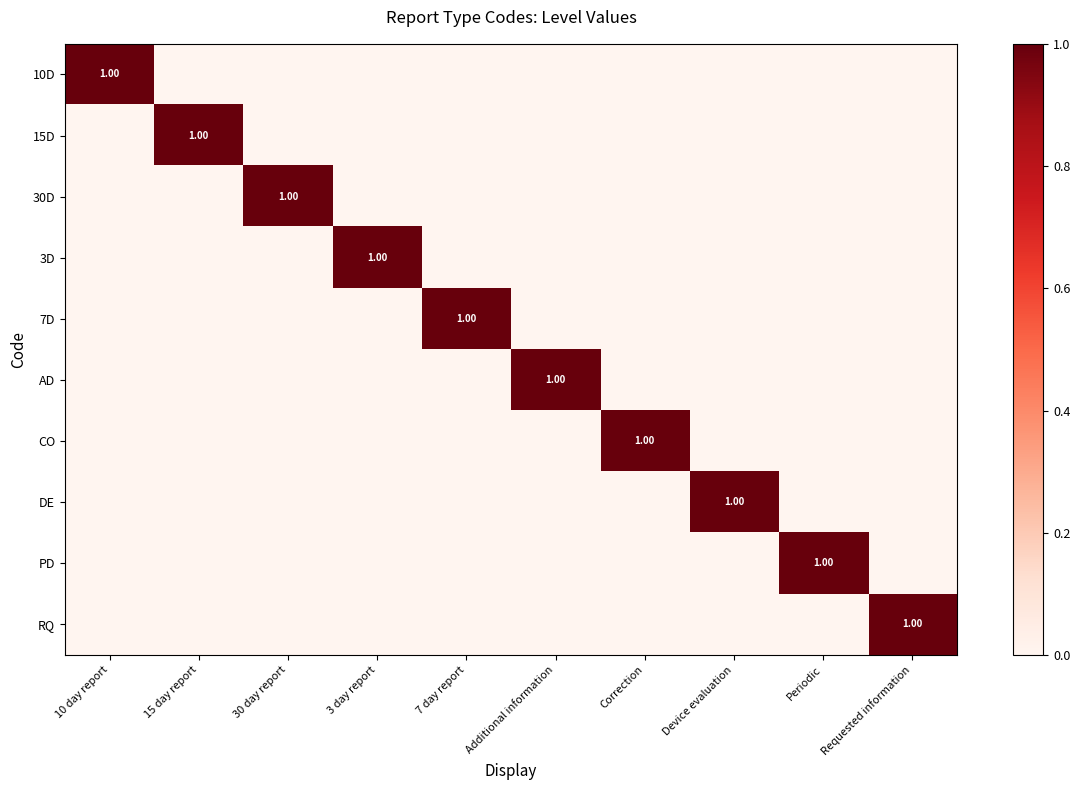

Rank the series by their maximum value, from highest to lowest.

10D, 15D, 30D, 3D, 7D, AD, CO, DE, PD, RQ